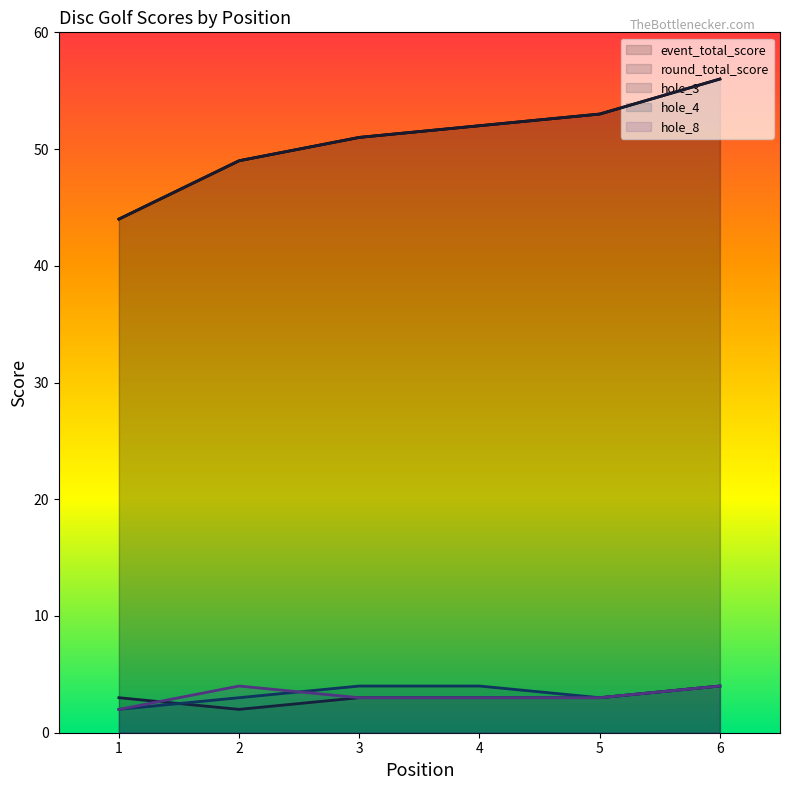

Reading left to right, extract all data points from this chart.

event_total_score: 1=44	2=49	3=51	4=52	5=53	6=56
round_total_score: 1=44	2=49	3=51	4=52	5=53	6=56
hole_3: 1=3	2=2	3=3	4=3	5=3	6=4
hole_4: 1=2	2=3	3=4	4=4	5=3	6=4
hole_8: 1=2	2=4	3=3	4=3	5=3	6=4